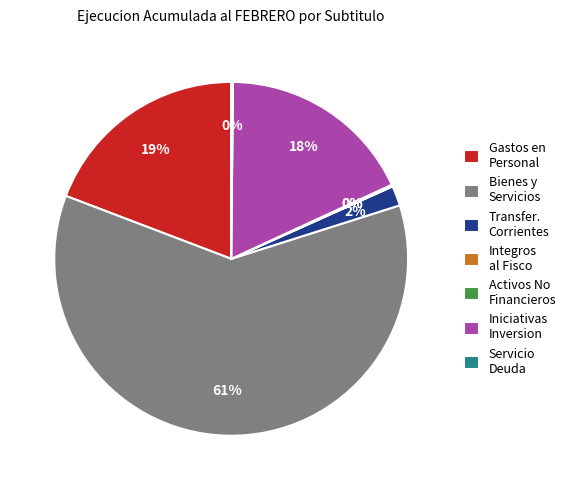

Which slice is the largest?

Bienes y Servicios